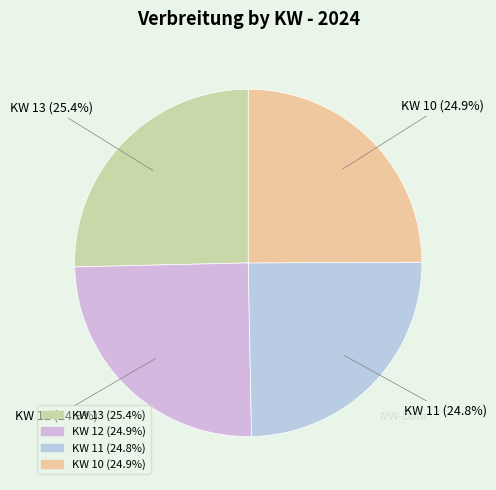

Is there any slice that represents more than half of the pie?

No